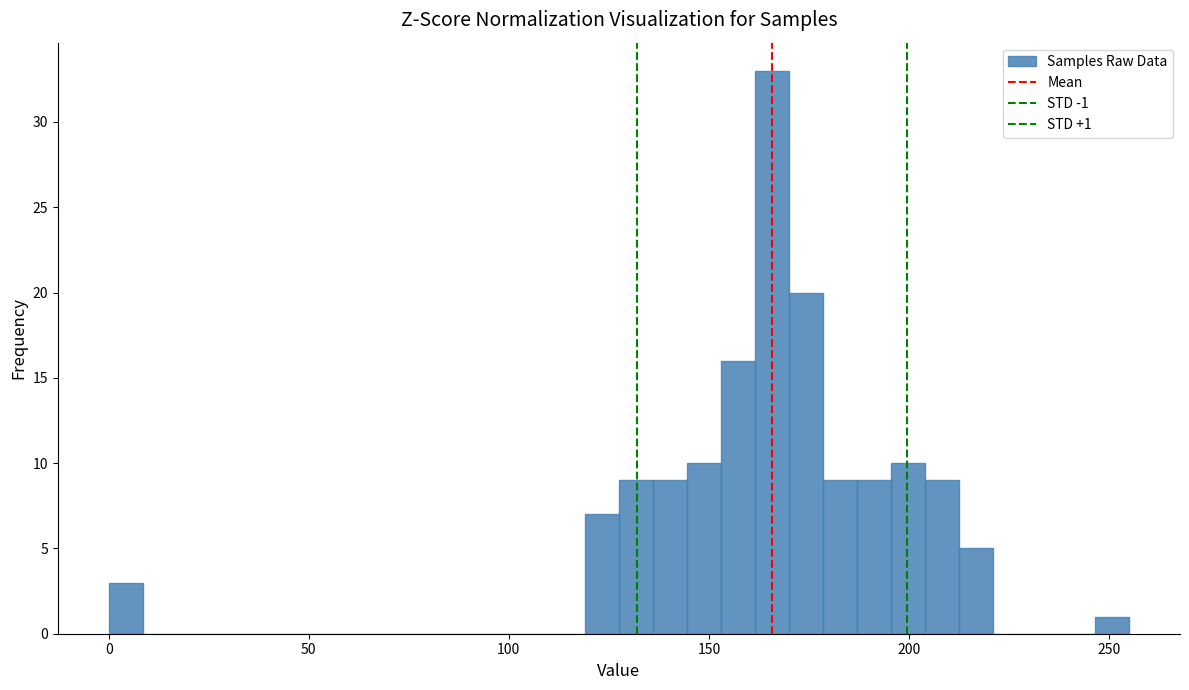

Around what value on the x-axis is the tallest bar? Give the approximate position of its centre, as read against the axis.

165